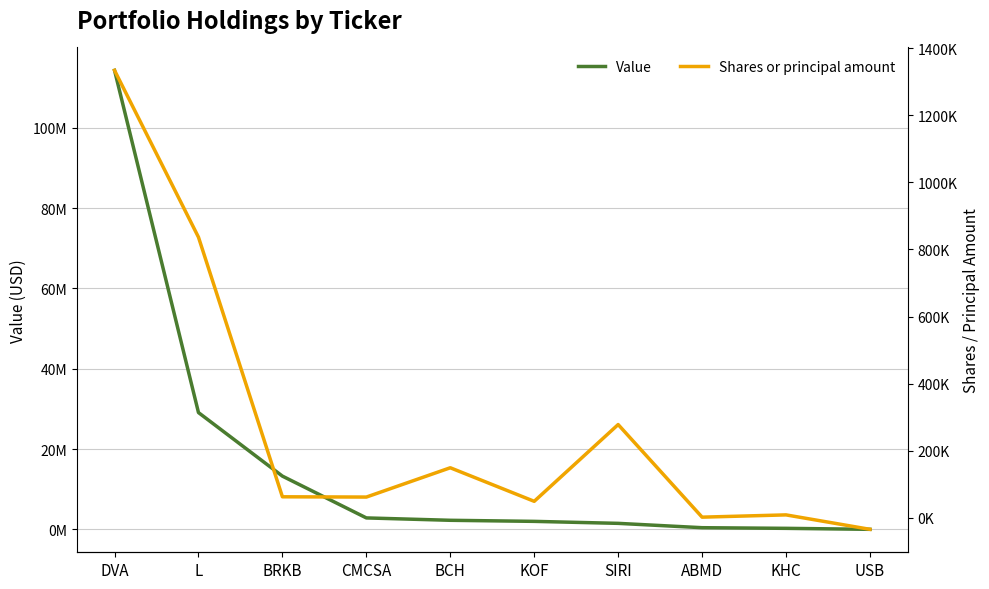

In Shares or principal amount, how many points are lower than both neighbors (excluding endpoints)?

3